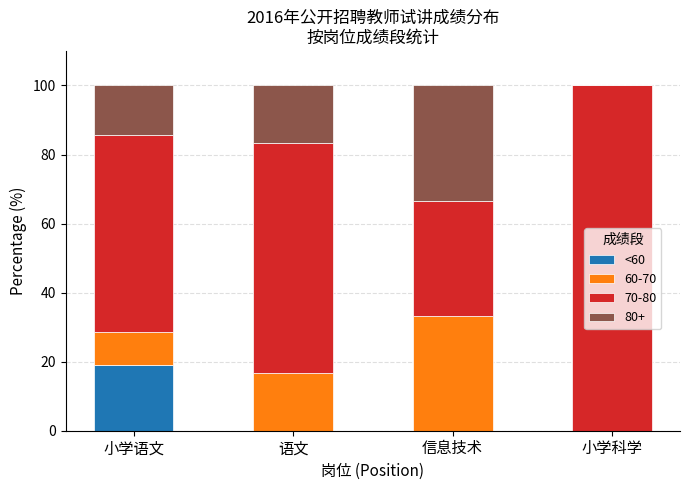

Count the number of data series in this chart.

4